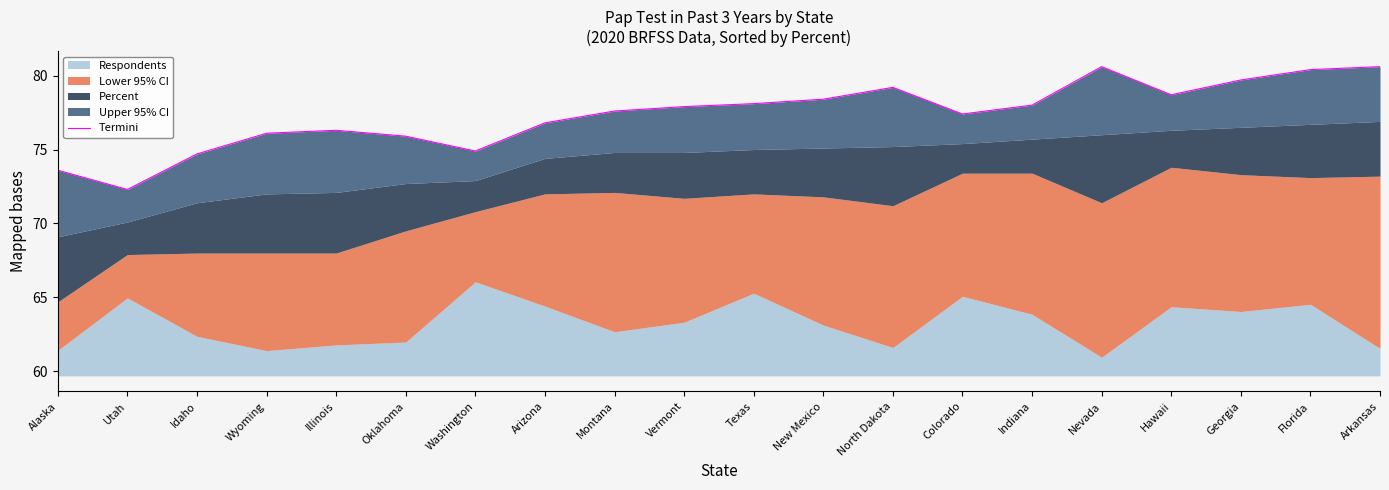

Which category has the lowest value across all series?

Utah